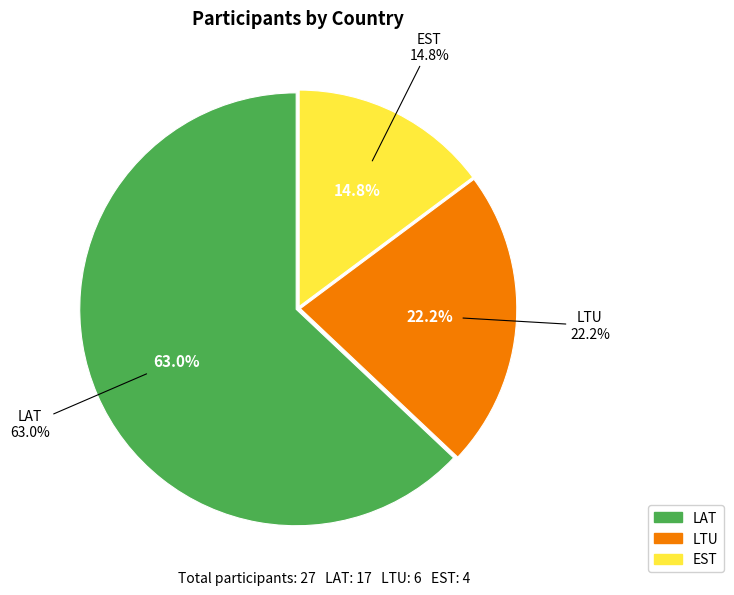

To the nearest percent, what percentage of the pie is EST?

15%